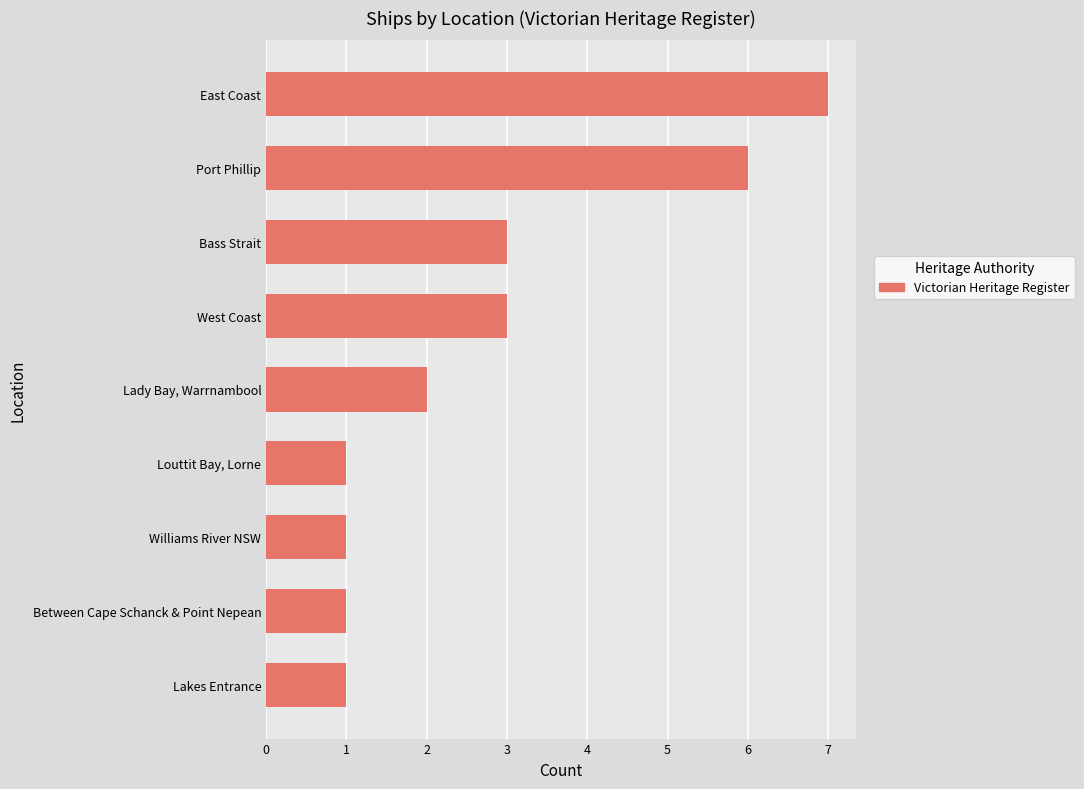

Reading top to bottom, what are all the values shown in this chart?

East Coast=7	Port Phillip=6	Bass Strait=3	West Coast=3	Lady Bay, Warrnambool=2	Louttit Bay, Lorne=1	Williams River NSW=1	Between Cape Schanck & Point Nepean=1	Lakes Entrance=1